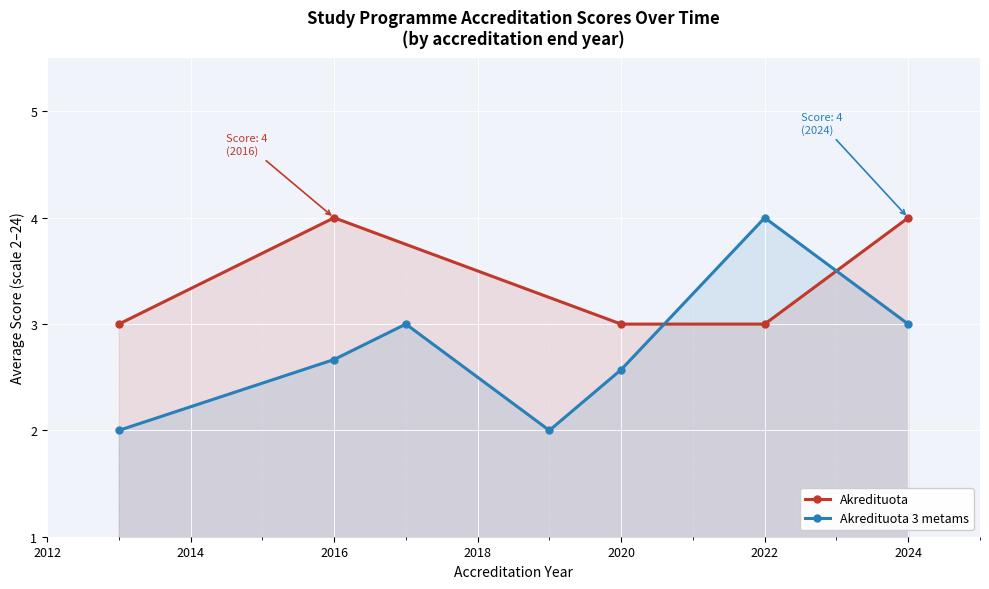

Is it true that Akredituota equals 1 at 2016?

False